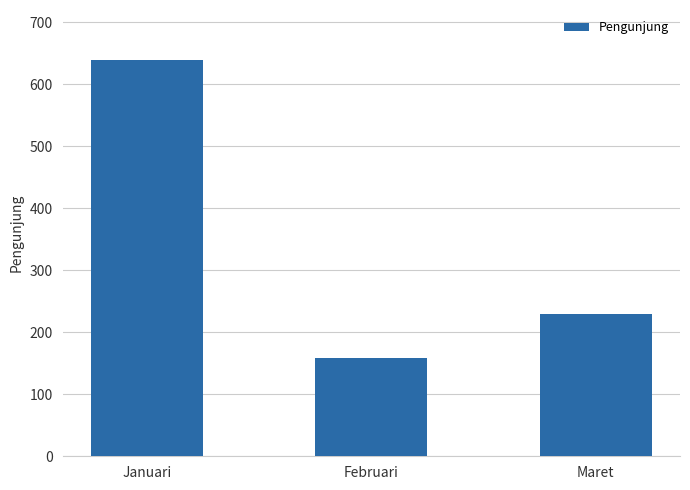

How many categories are shown in the chart?

3